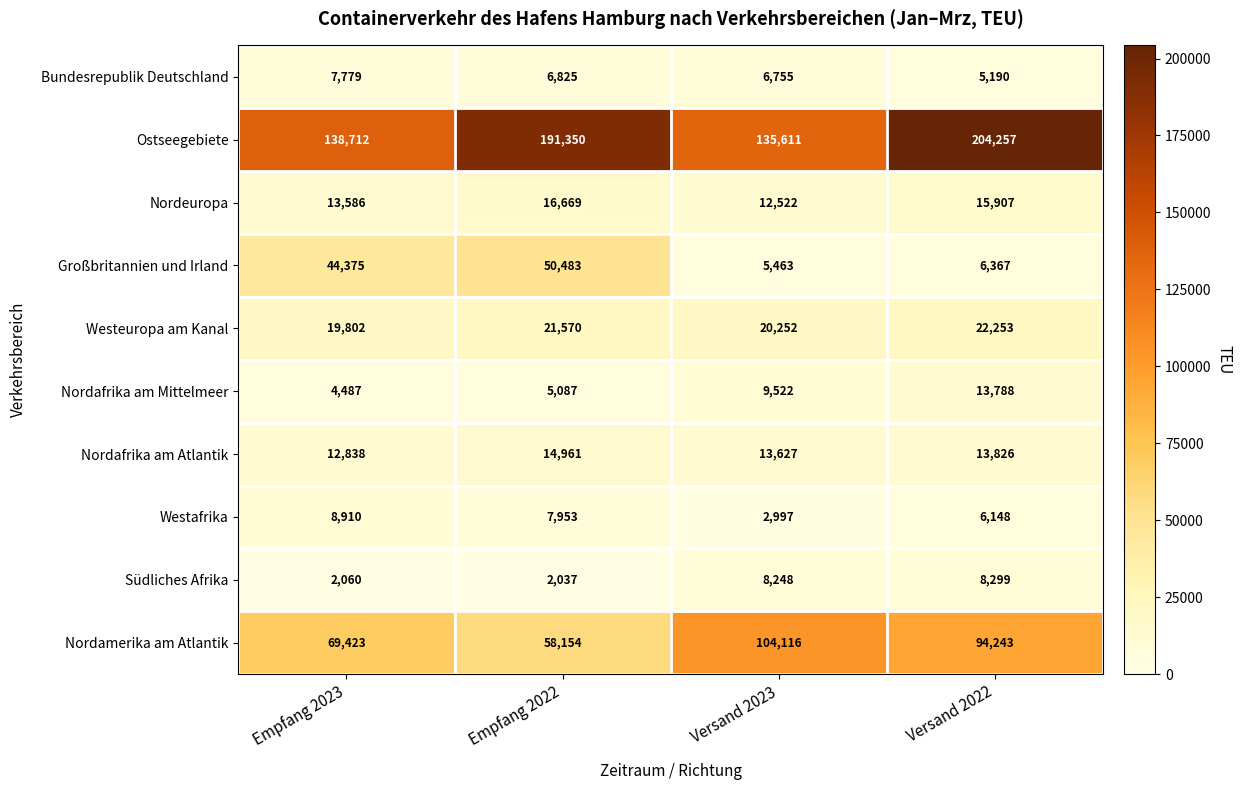

What is the average value of the Westafrika series?

6502